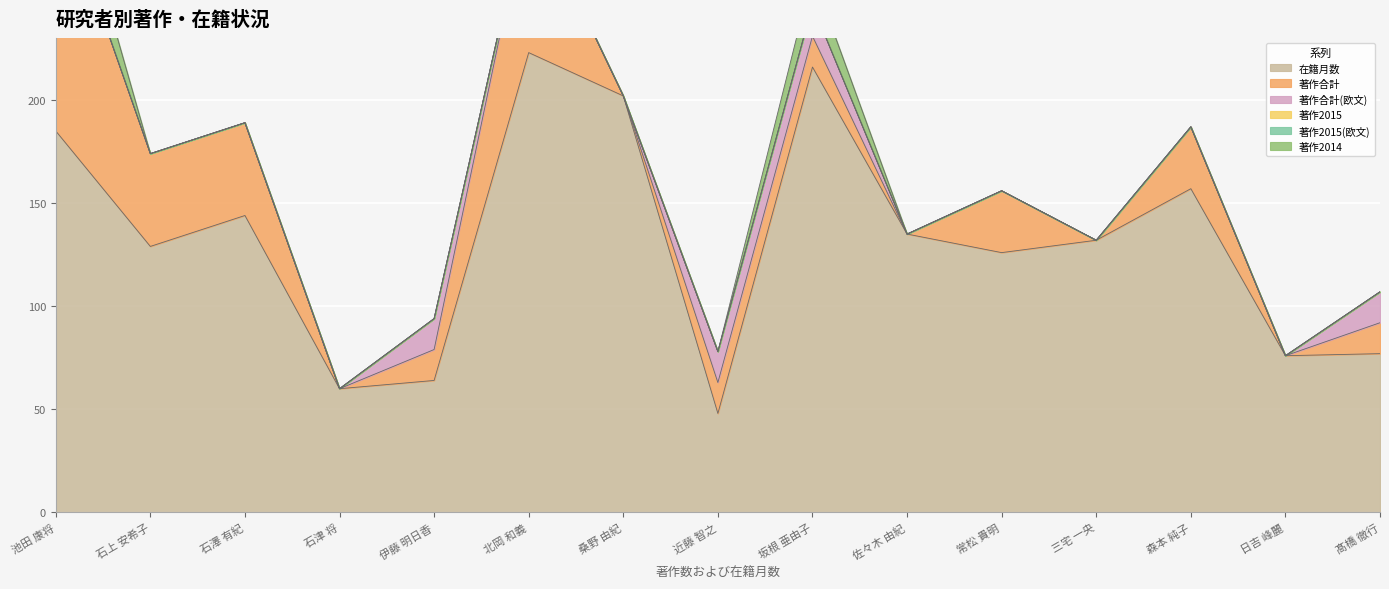

True or false: 著作2015 has more than 0 interior local peaks.

False